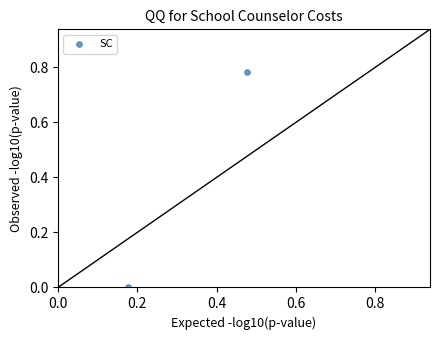

What is the range of X values (max minus min)?

0.3